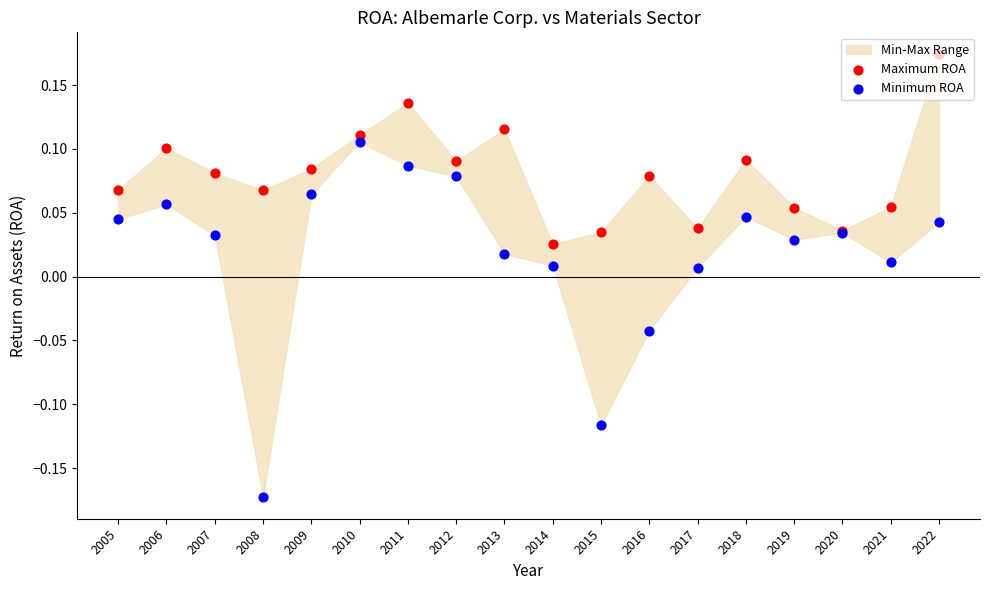

Which series has the largest total across all categories?

Maximum ROA